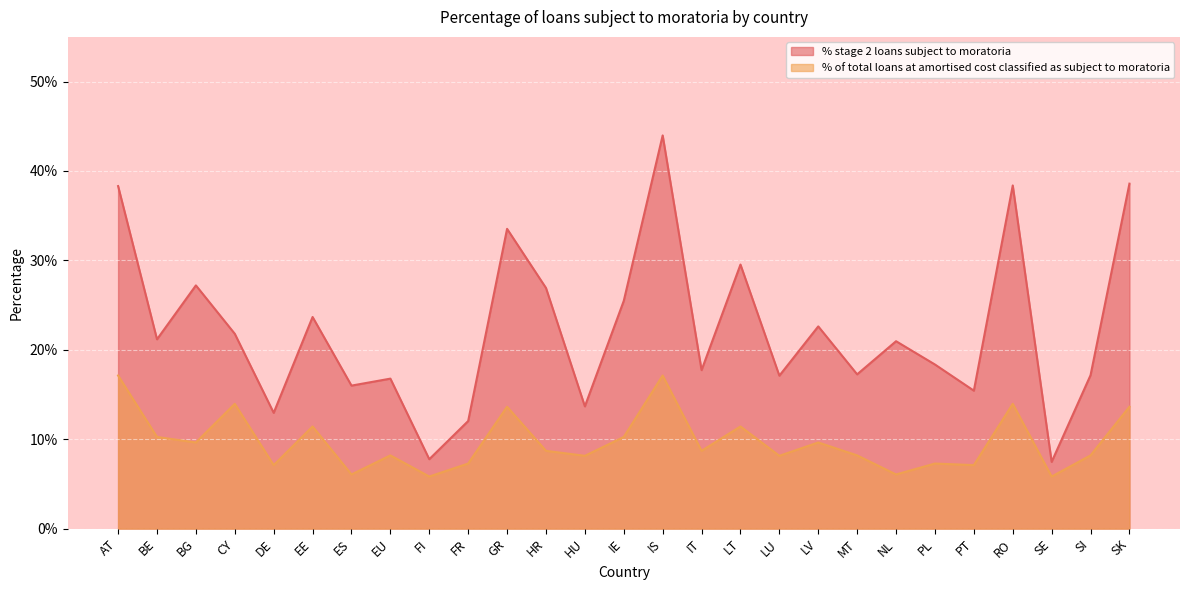

What is the value of the % stage 2 loans subject to moratoria point at the 21st from the left?

0.2